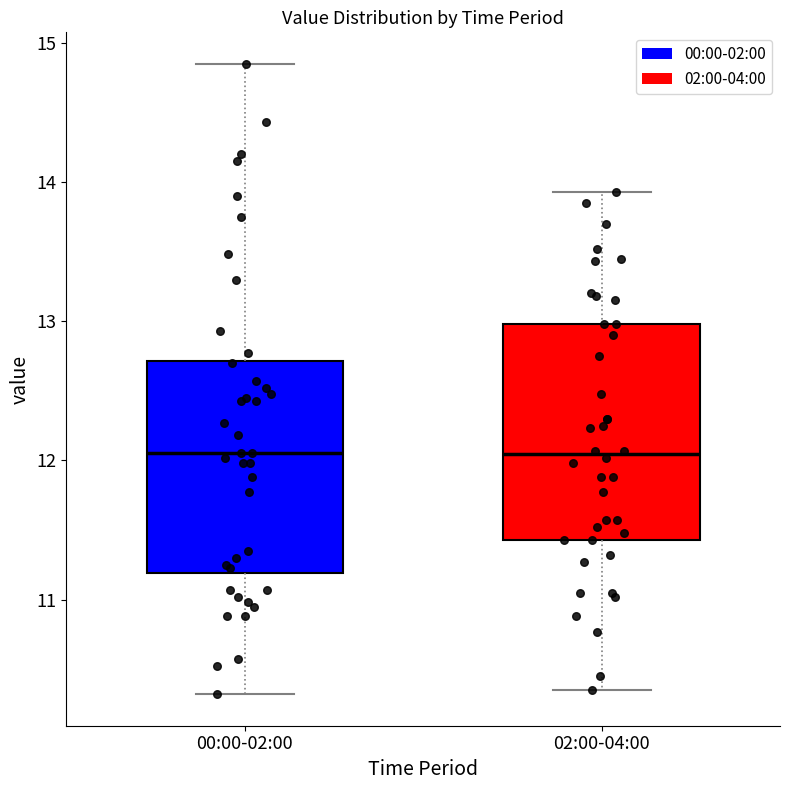

Reading left to right, read every box against the y-axis: the position of its median line, the range the box covers, and the ends of its whiskers. The values are not printed on the chart, so give them approximately, as read against the axis.

00:00-02:00: median 12.1, box 11.2 to 12.7, whiskers 10.3 to 14.9
02:00-04:00: median 12.0, box 11.4 to 13.0, whiskers 10.4 to 13.9